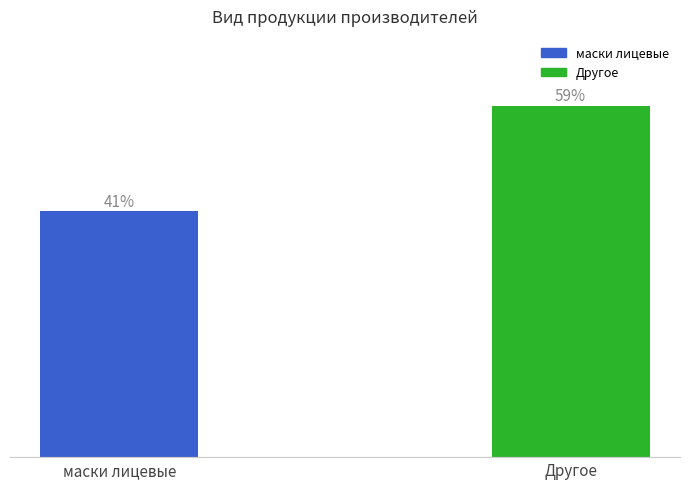

List the labels in order of value, largest first.

Другое, маски лицевые